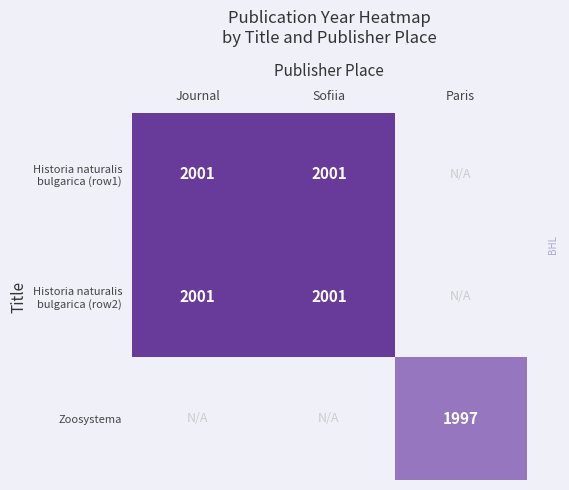

What is the lowest value of the Historia naturalis bulgarica (row2) series?

2001.0